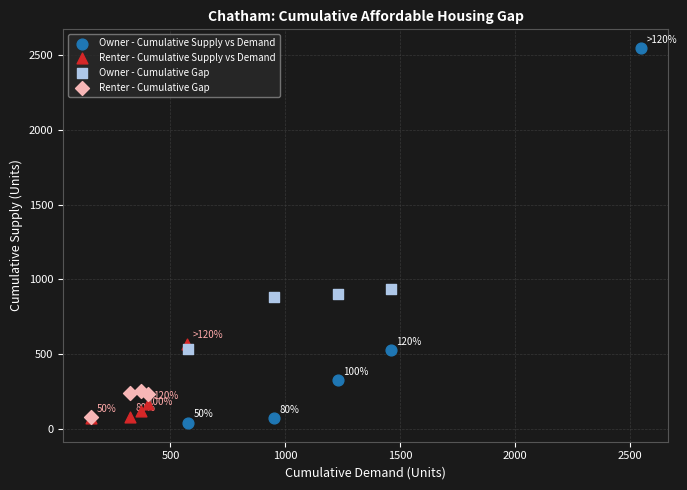

Which series contains the highest Y value?

Owner - Cumulative Supply vs Demand